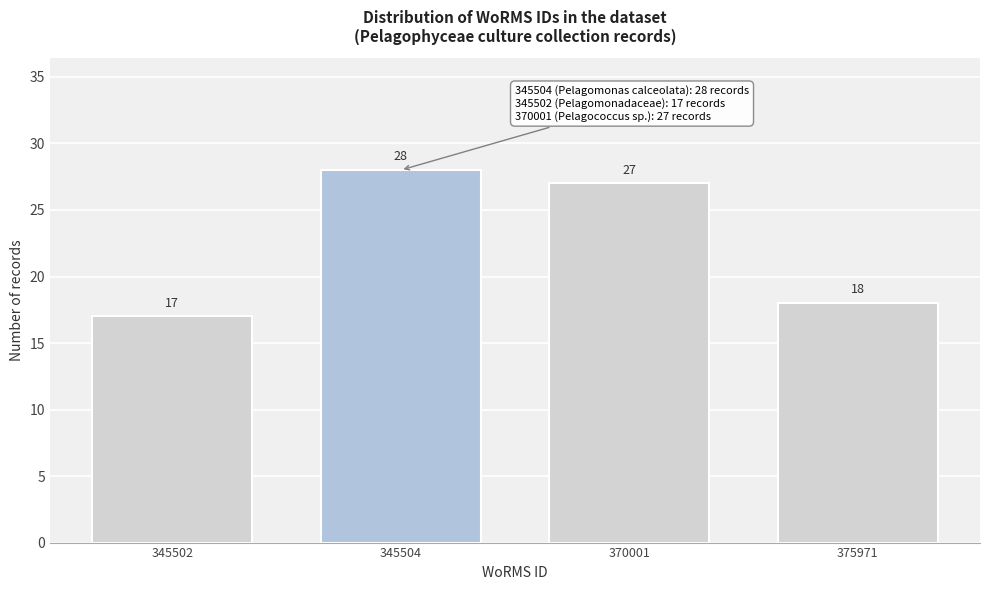

Reading left to right, transcribe all the data shown in this chart.

345502=17	345504=28	370001=27	375971=18